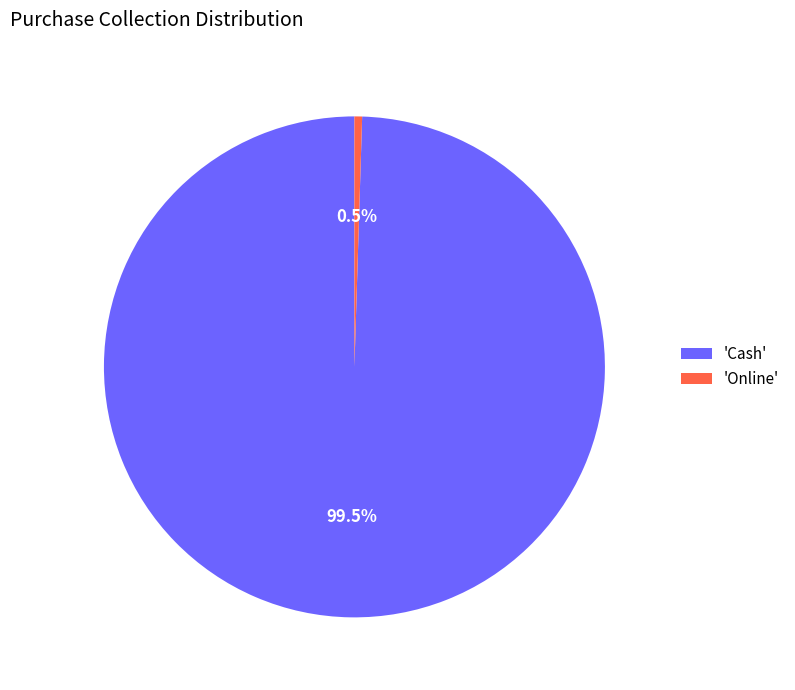

Is the sum of 'Online' and 'Cash' greater than half?

Yes